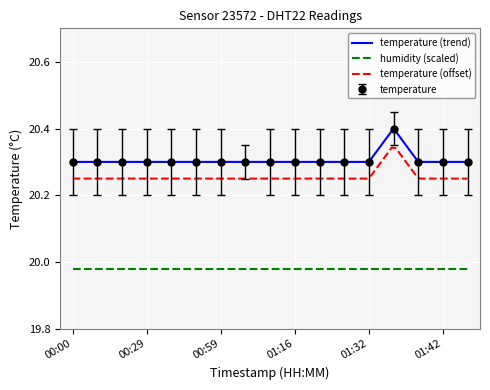

Where is the data nearest to the value 20?

00:00